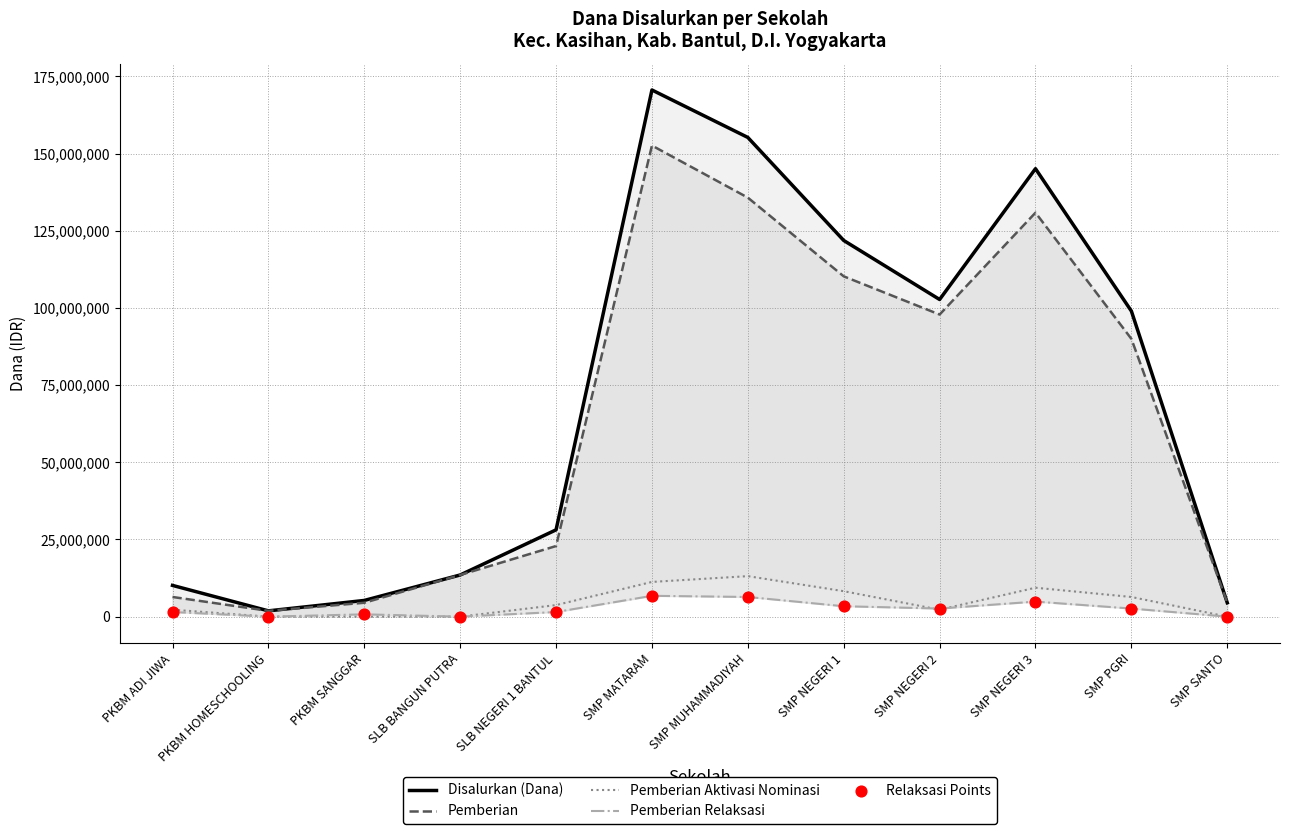

At which category is the sum across all series the highest?

SMP MATARAM